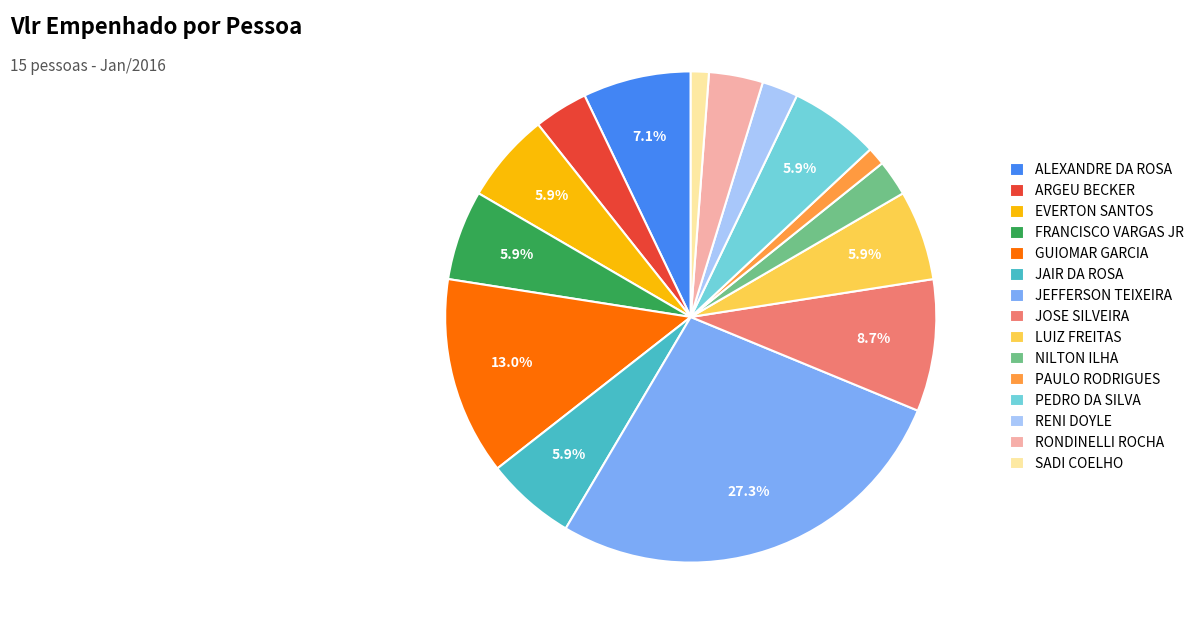

Approximately how many times larger is the value at JAIR DA ROSA compared to NILTON ILHA?

2.5